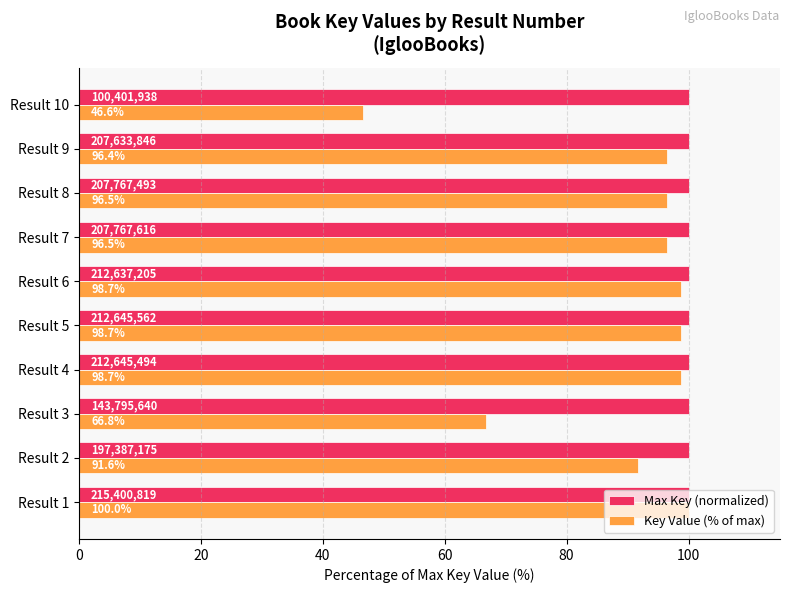

True or false: Key Value (% of max) has a value of 96.4 at Result 9.

True